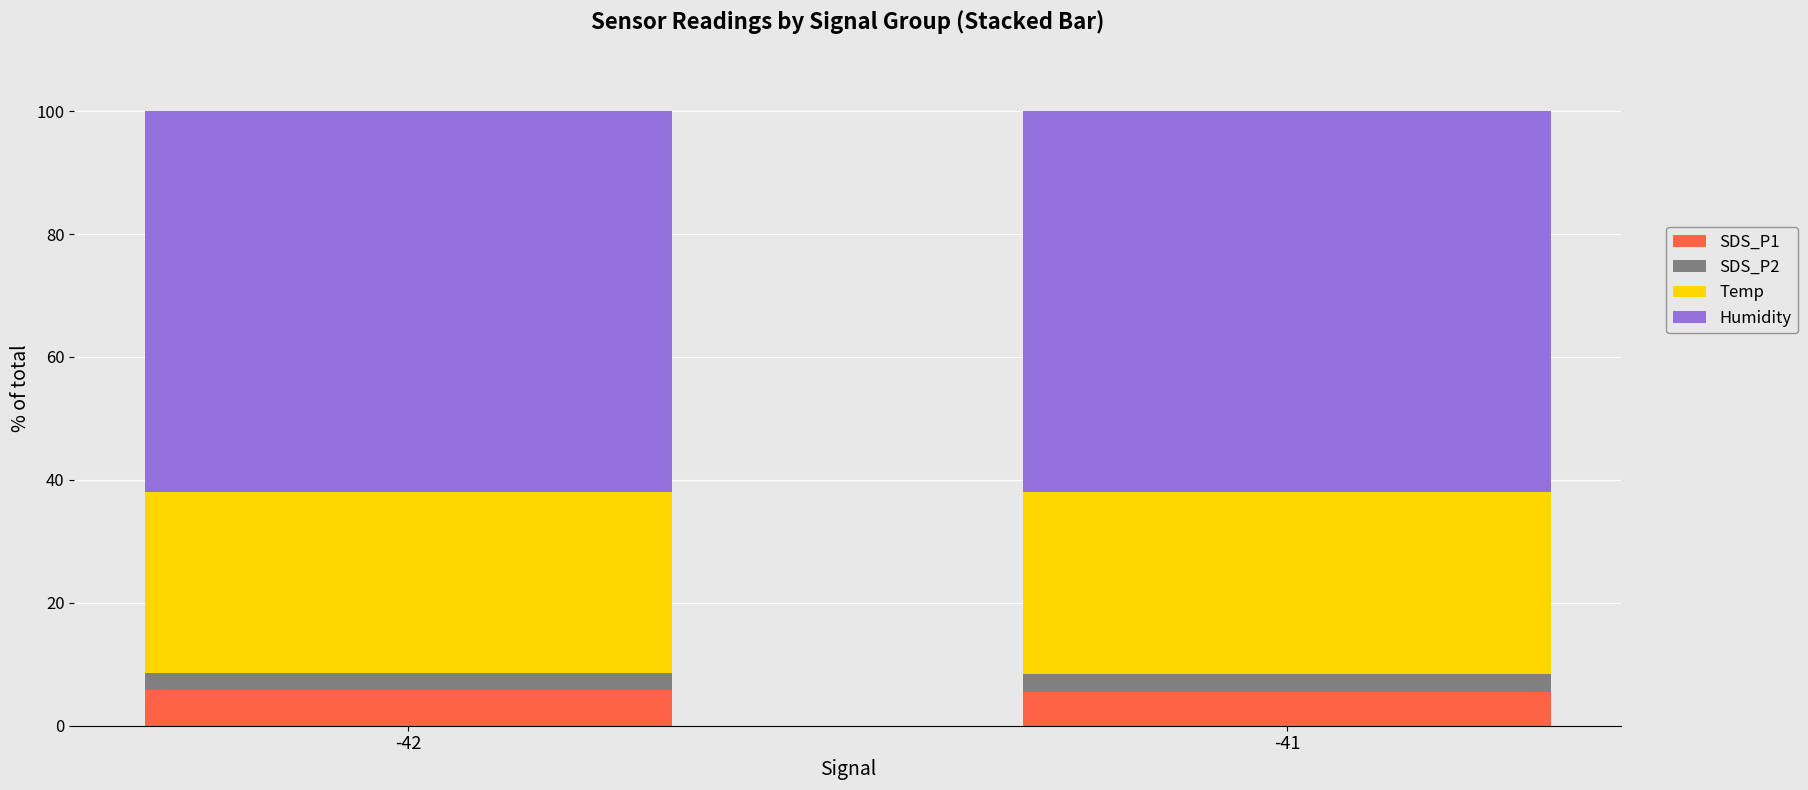

What is the total value across all series at -41?

100.0